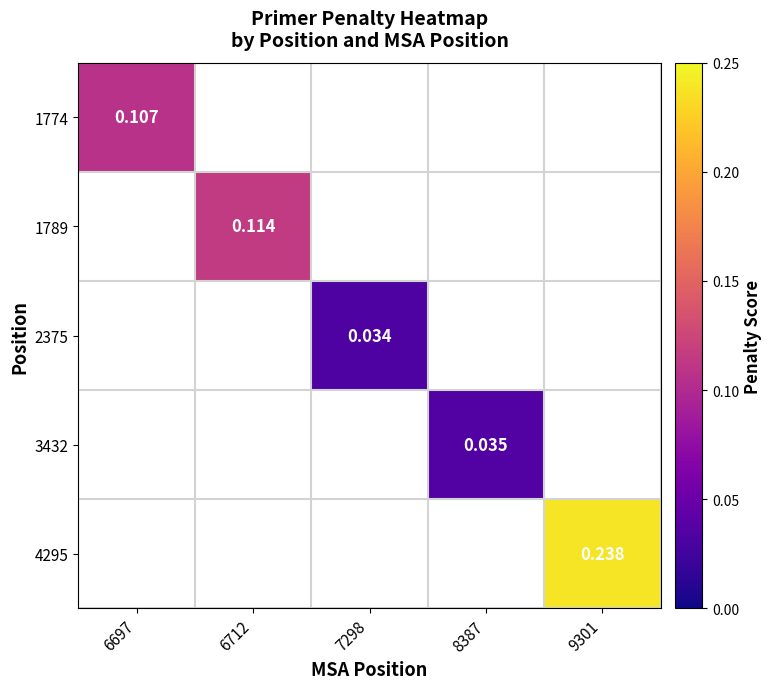

How many categories are shown in the chart?

5